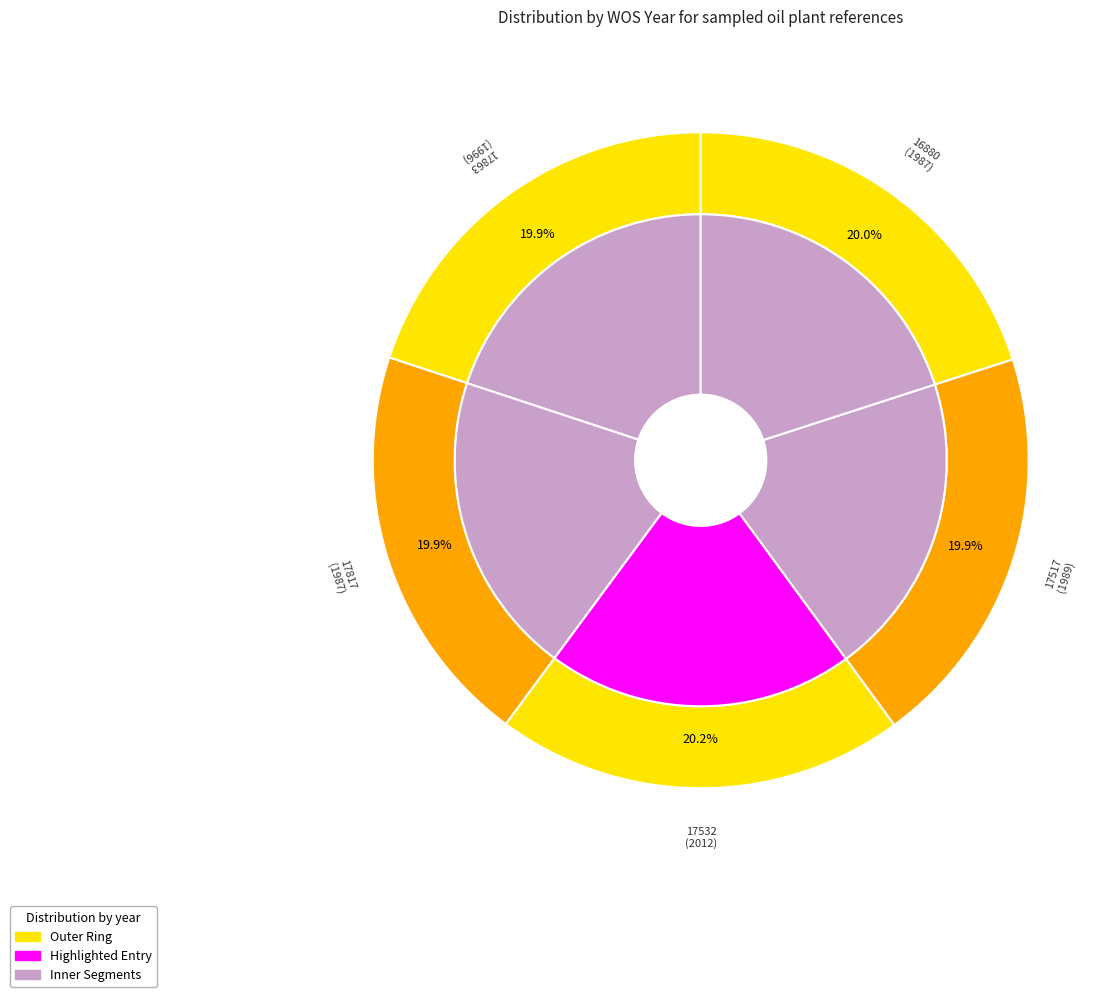

The 17817 slice represents 11% of the pie. True or false?

False